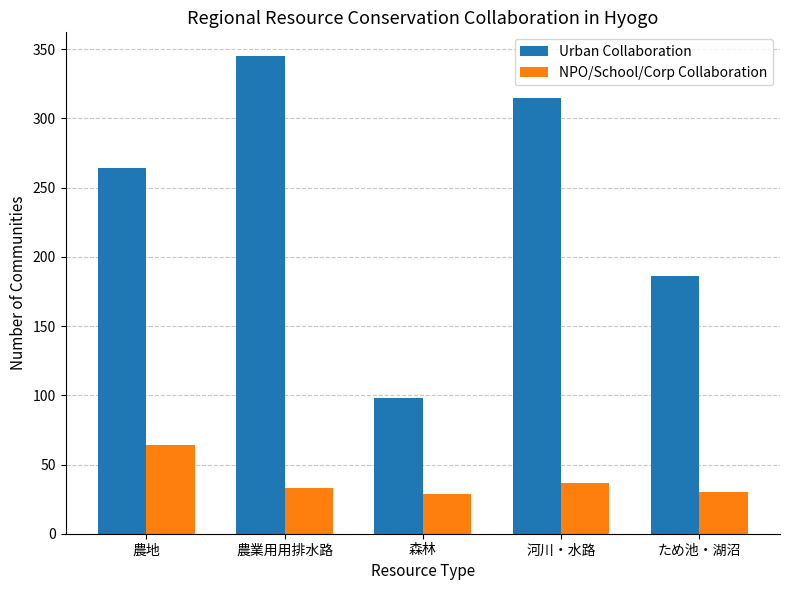

True or false: NPO/School/Corp Collaboration has a value of 57 at 農業用用排水路.

False